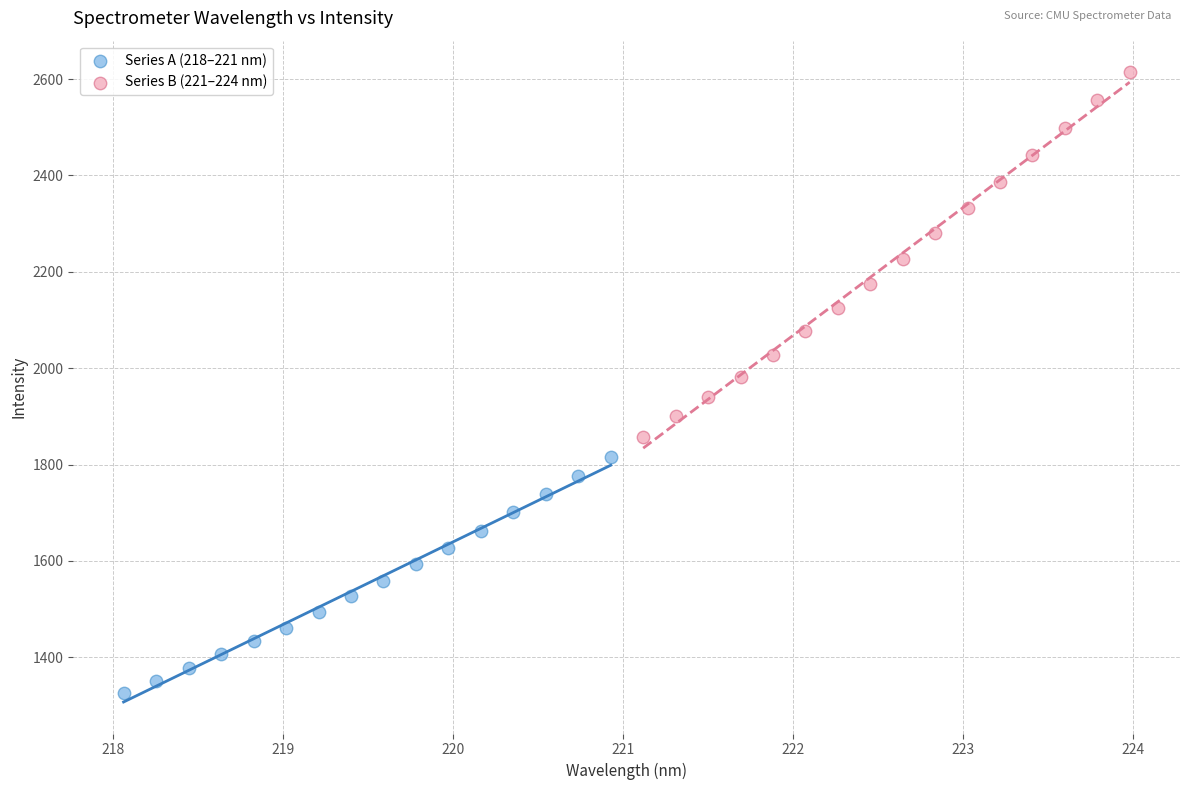

Which series reaches the minimum Y coordinate?

Series A (218–221 nm)